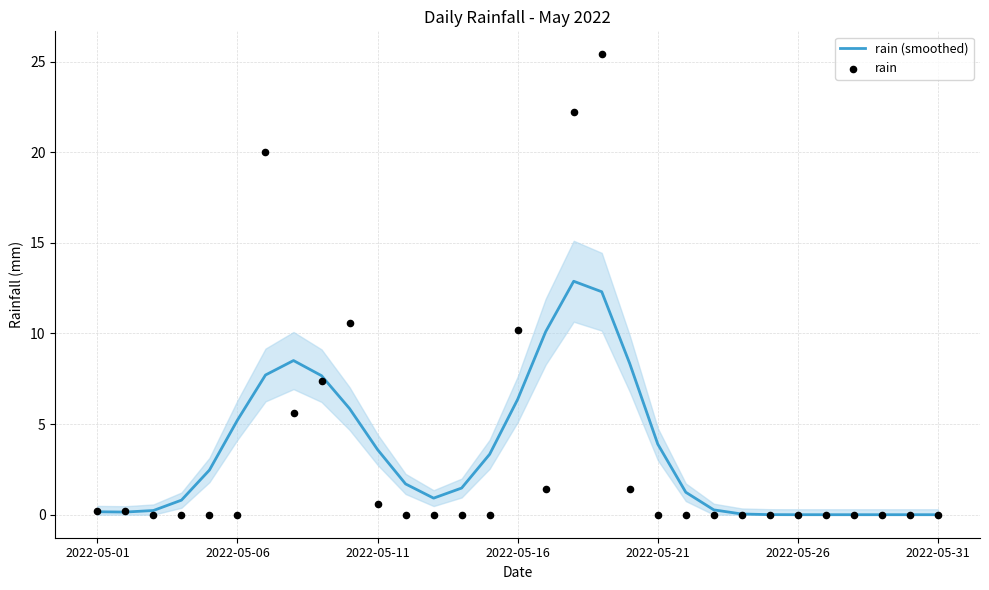

At which category is the sum across all series the highest?

18